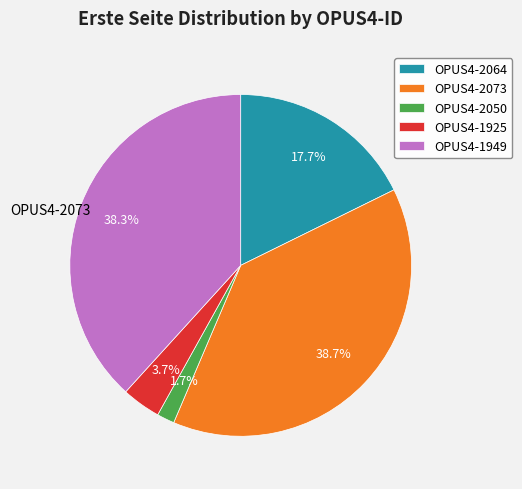

Count the number of slices in the pie.

5